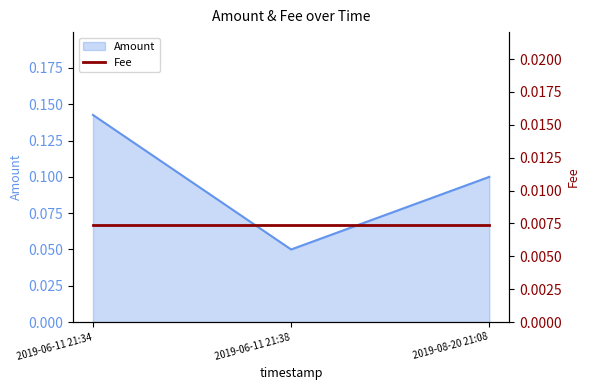

At which label does Amount reach its minimum?

2019-06-11 21:38